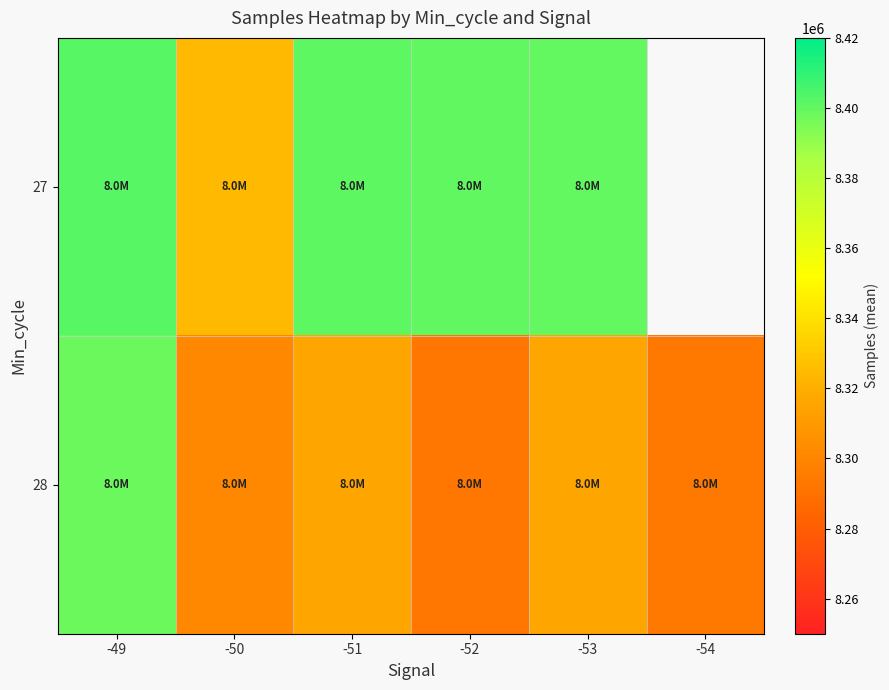

List the series in order of their peak value, highest first.

27, 28